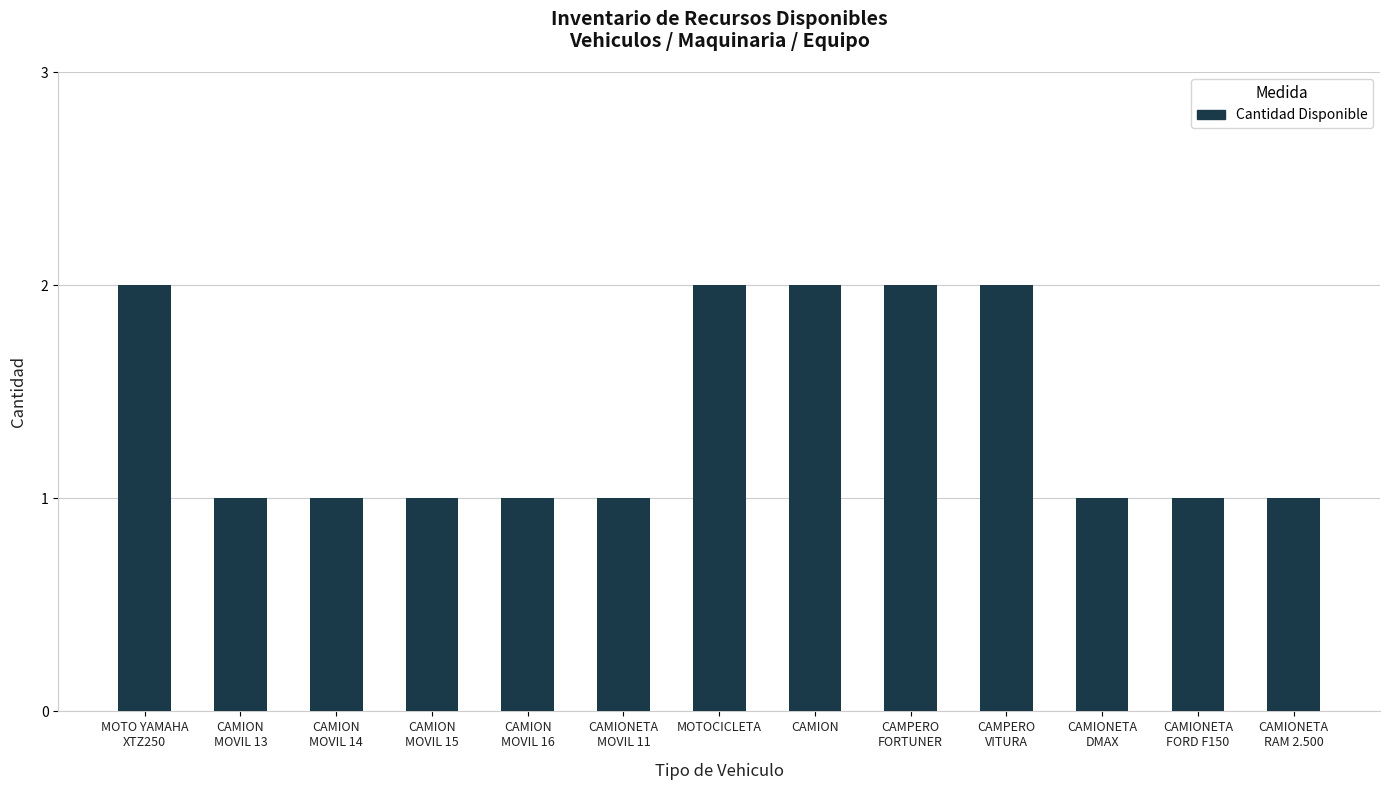

What is the minimum value shown in the chart?

1